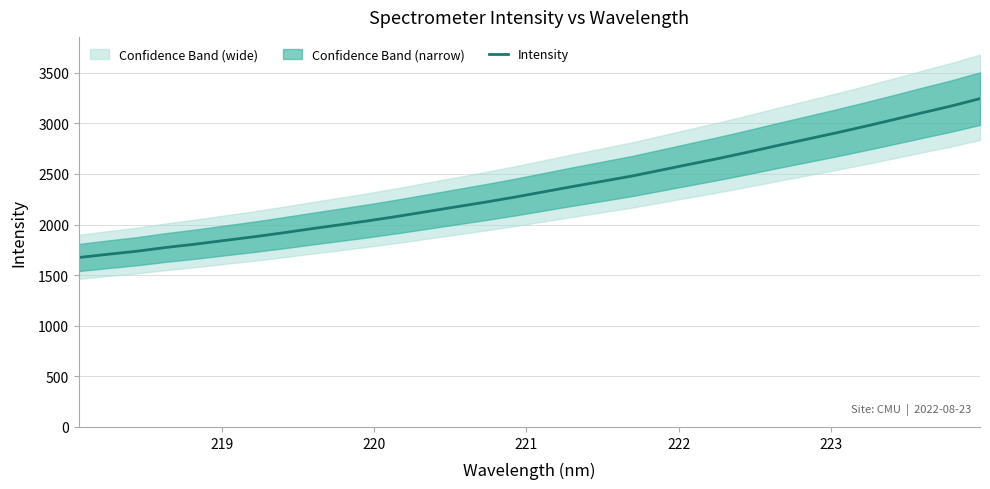

True or false: there are more than 1 points higher than both neighbors.

False